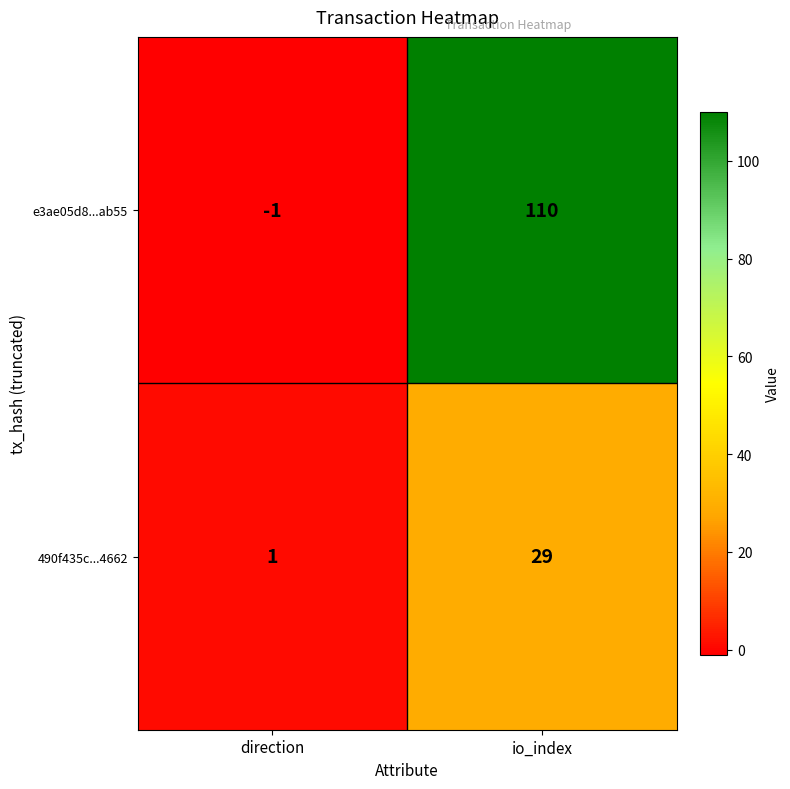

Which series changed the most between direction and io_index?

e3ae05d8...ab55